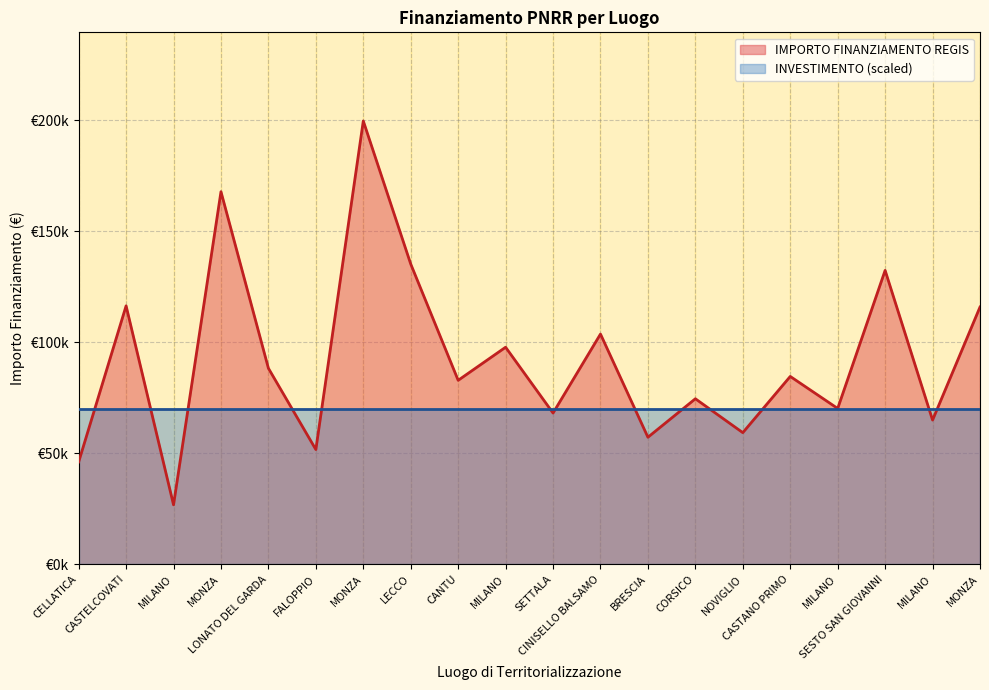

What is the change in value from MILANO to MONZA?

+45669.0